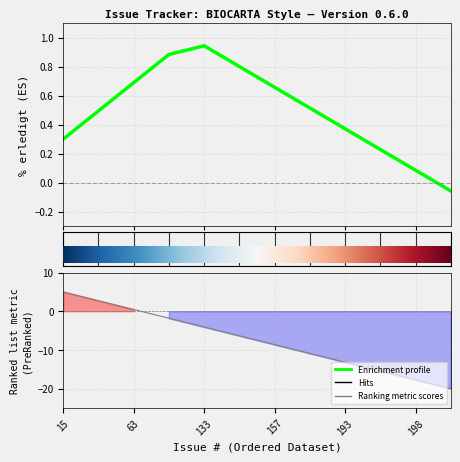

What is the value of the % erledigt point at the 7th from the left?

0.7